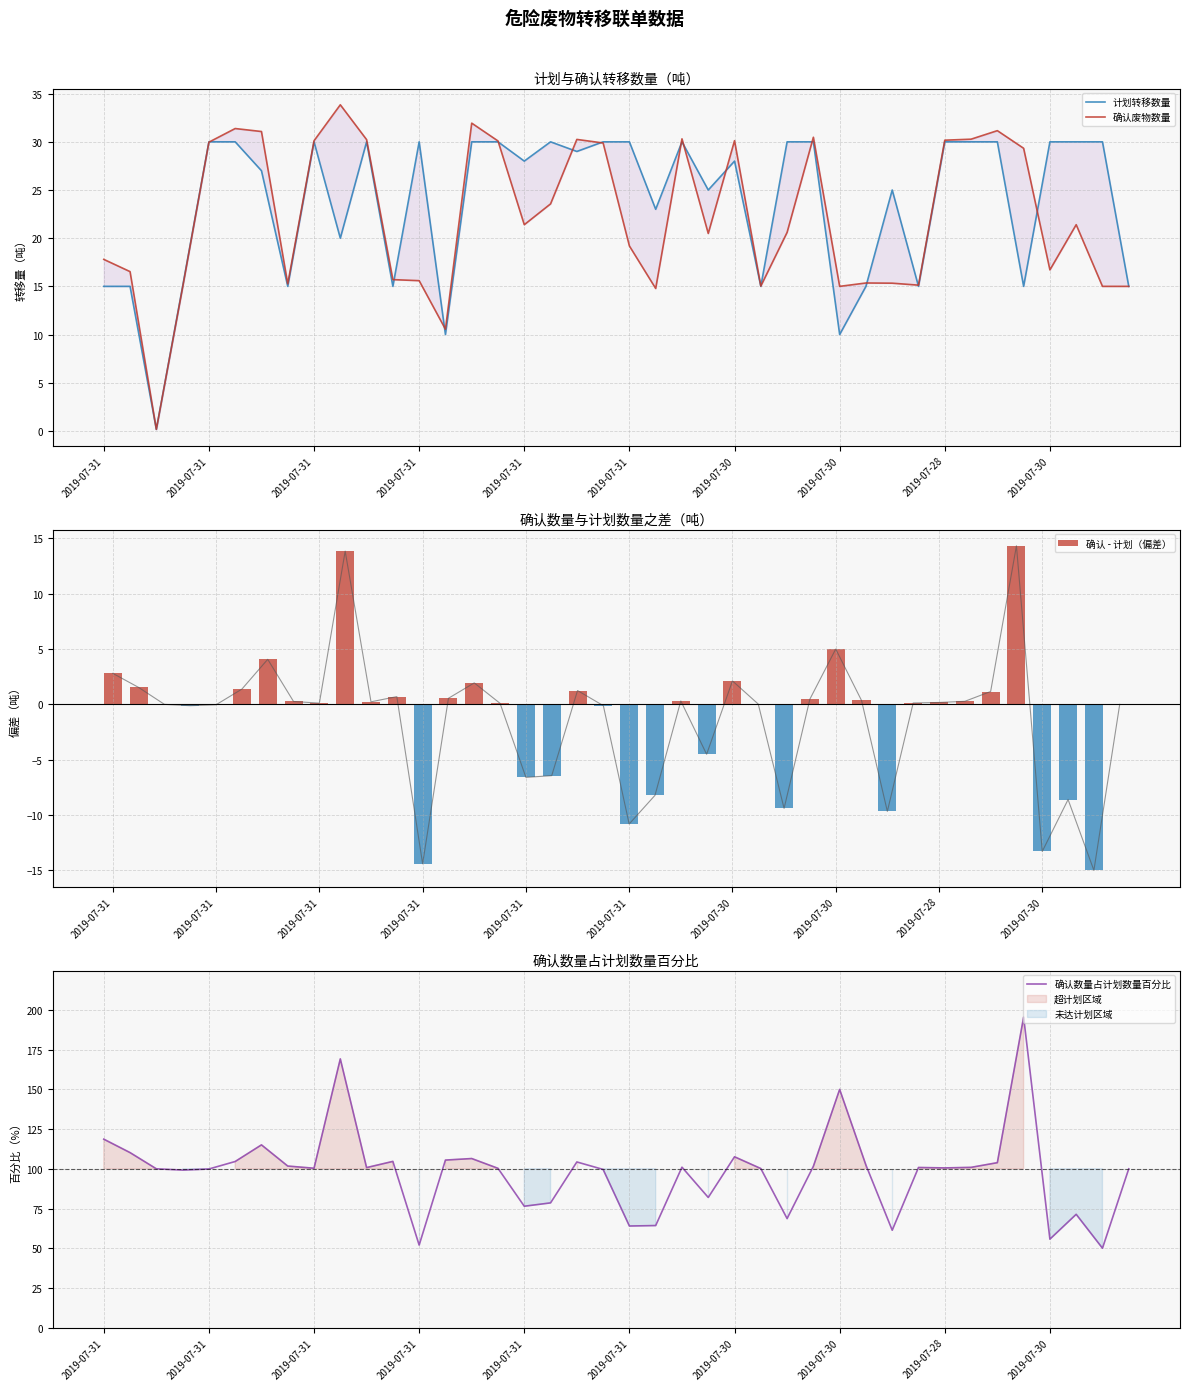

What is the highest value of the 确认数量占计划数量百分比 series?

195.5